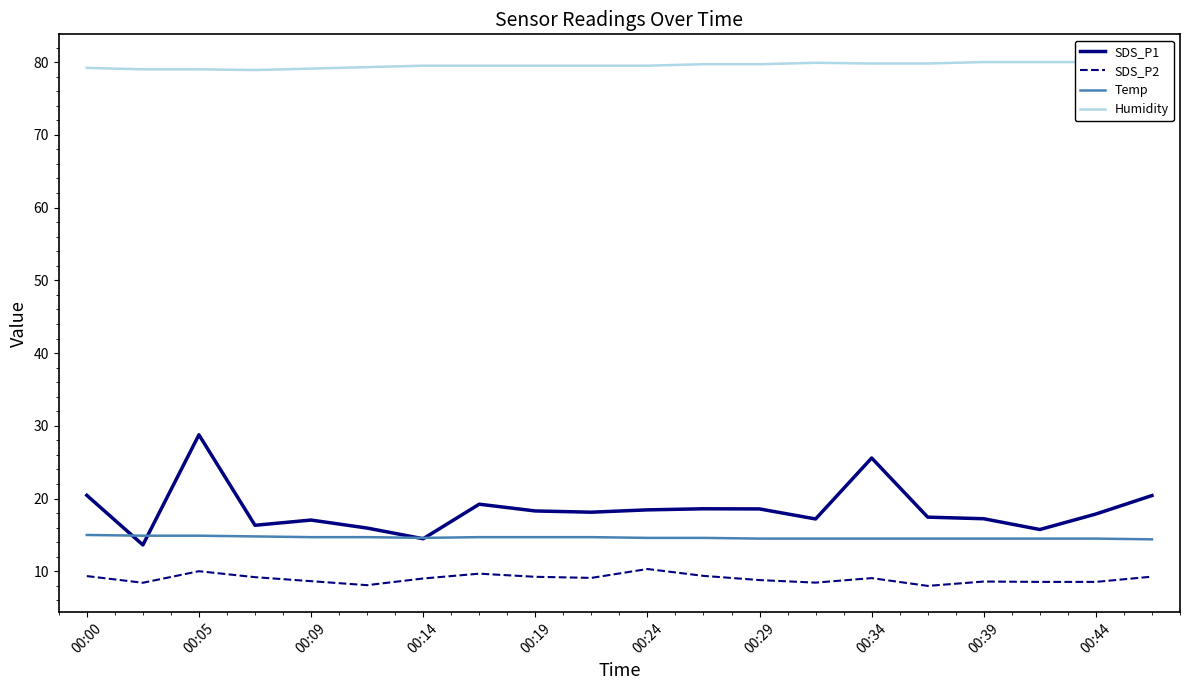

What value does the Temp series have at 15?

14.5